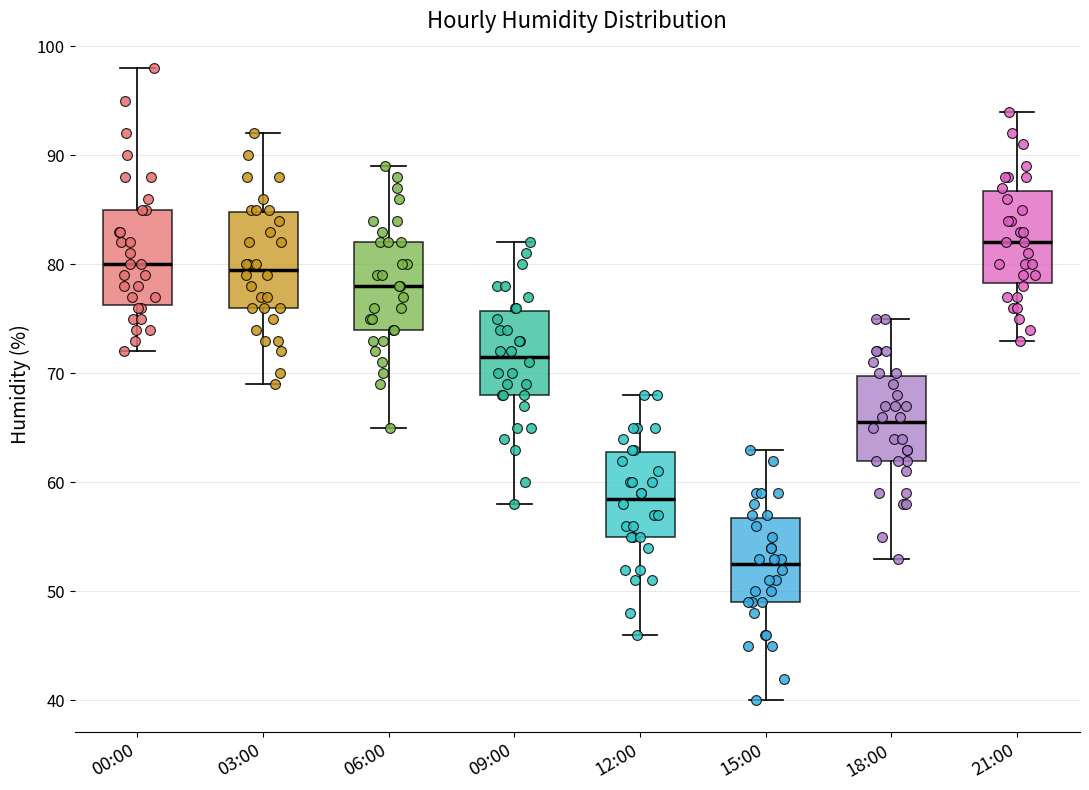

Where is the lower edge of the box for 09:00 on the y-axis? The values are not printed on the chart, so give them approximately, as read against the axis.

68